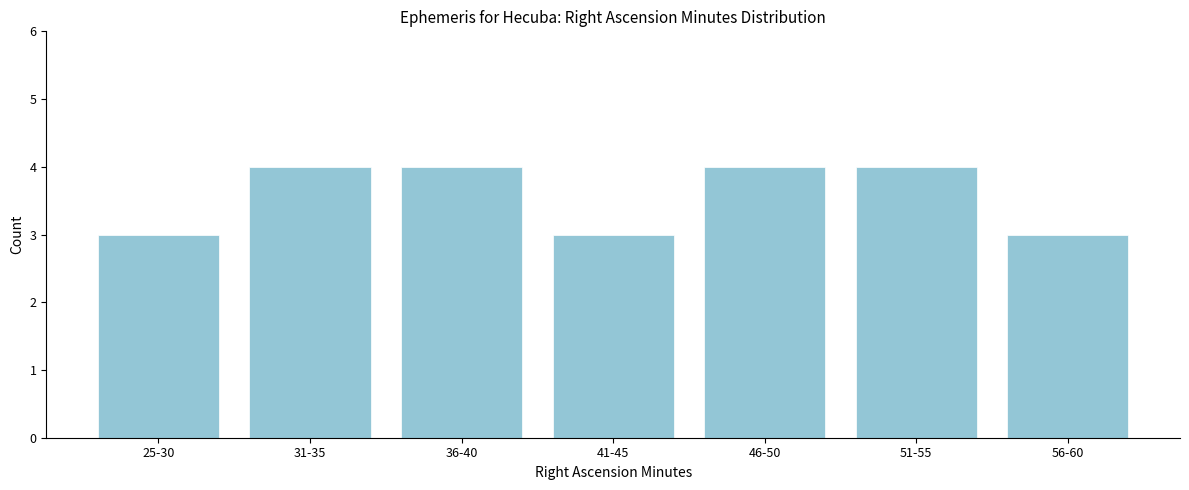

Reading right to left, extract all data points from this chart.

3	4	4	3	4	4	3